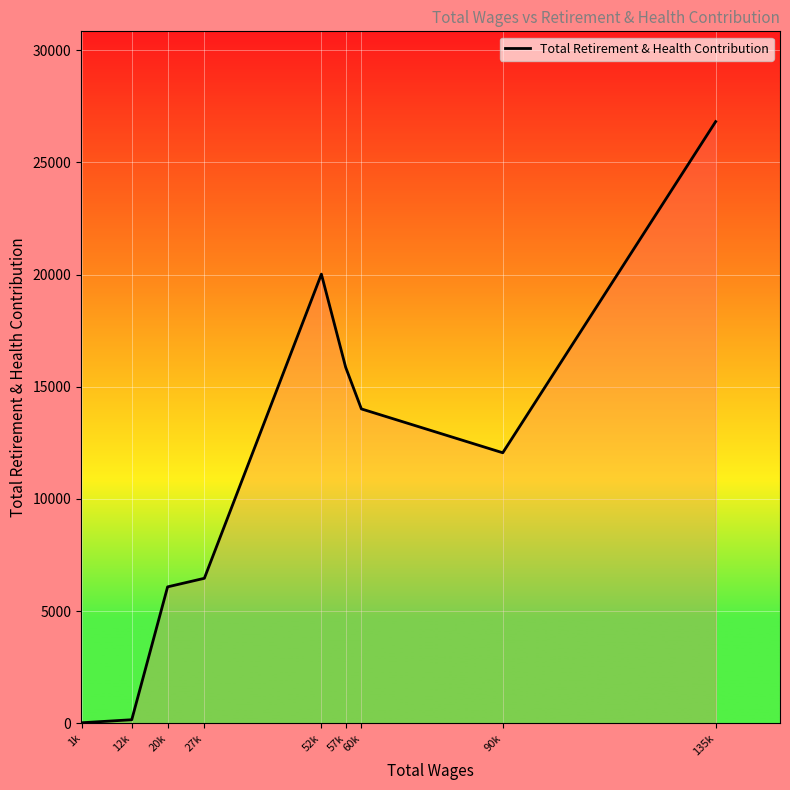

Read the value at 52k.

20017